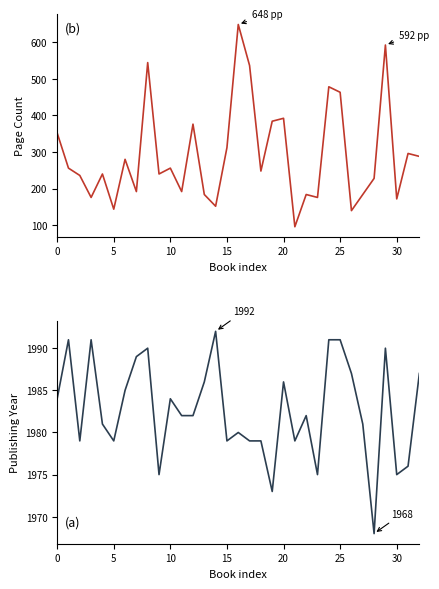

True or false: pageCount has more than 2 interior local peaks.

True